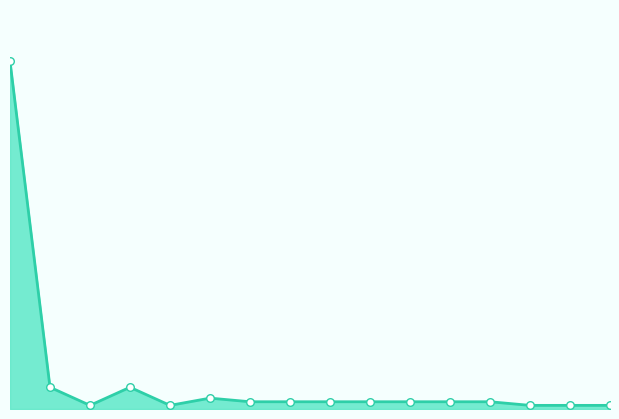

Which series has the largest total across all categories?

Element Violations